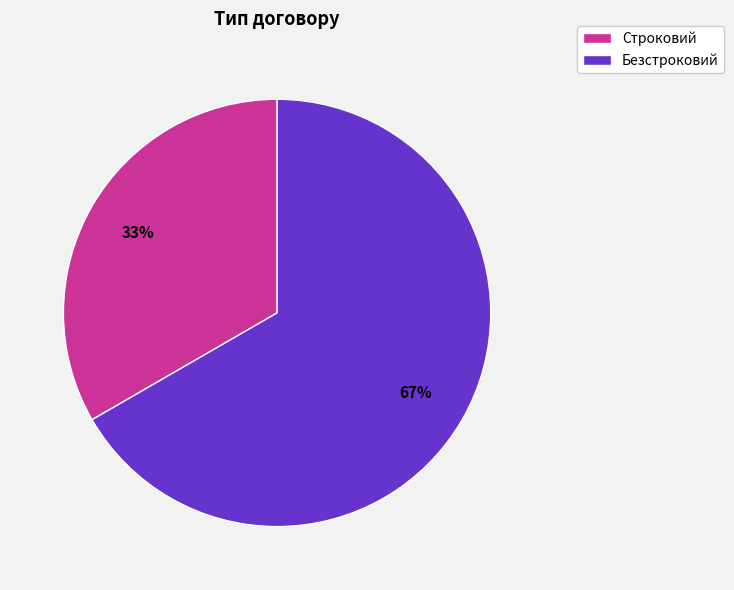

What percentage is the Строковий slice, to the nearest percent?

33%